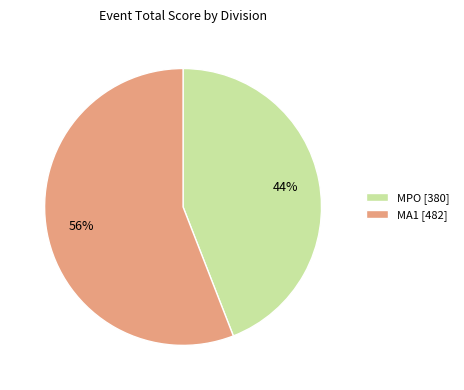

To the nearest percent, what percentage of the pie is MA1 [482]?

56%